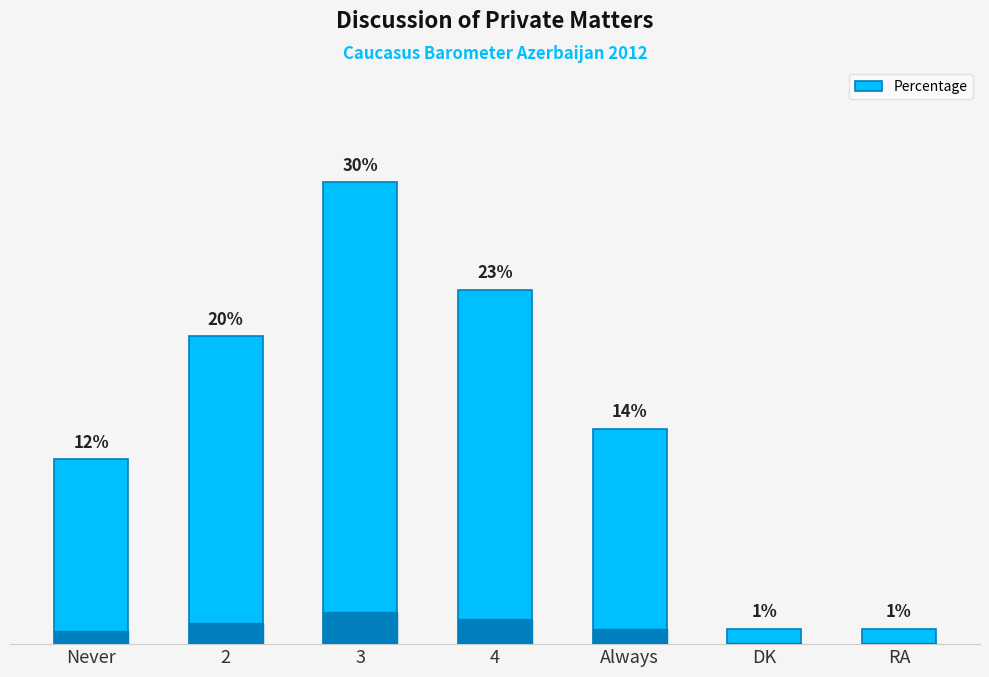

What is the label of the 1st bar from the right?

RA